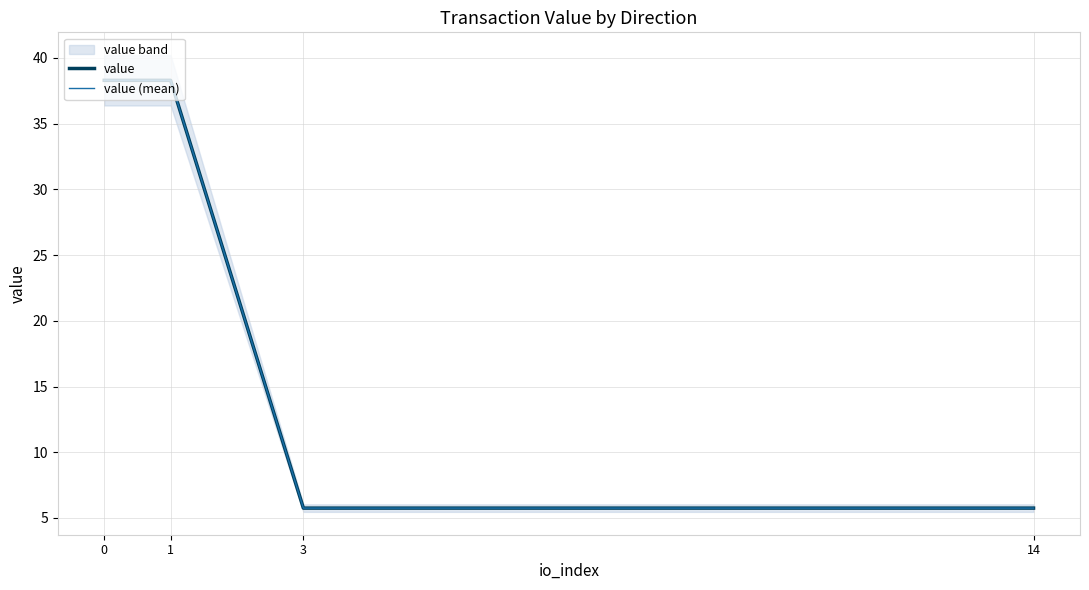

What is the maximum value shown in the chart?

38.3